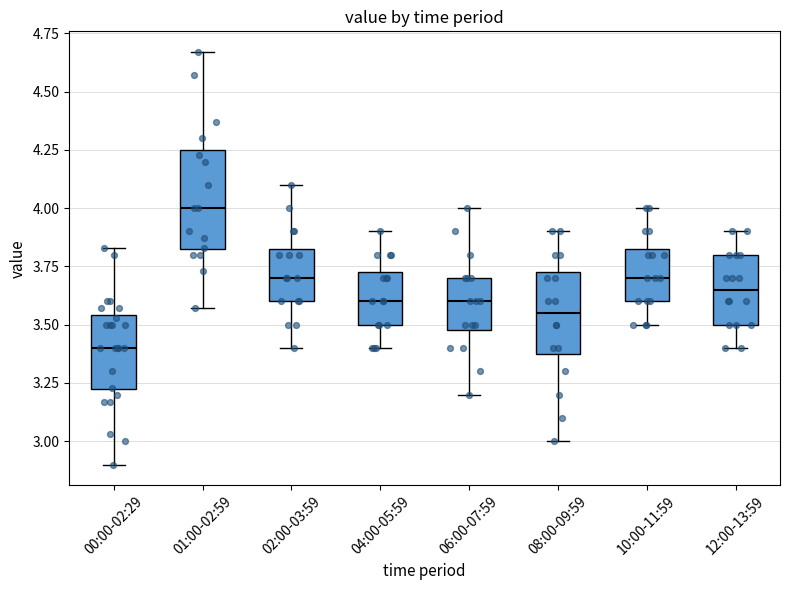

Which box has the lowest median line?

00:00-02:29